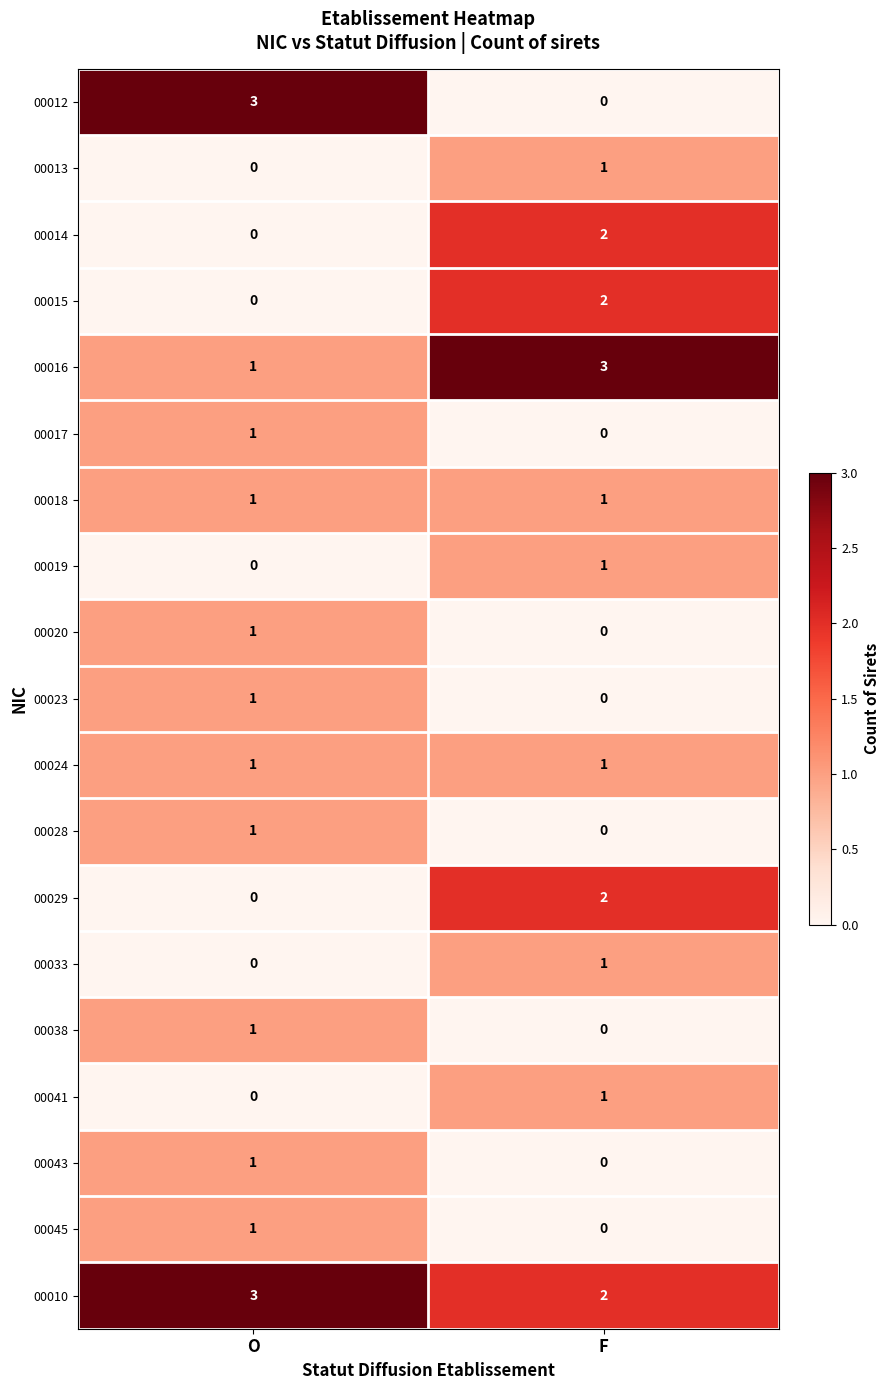

What is the difference between the highest and lowest values at F?

3